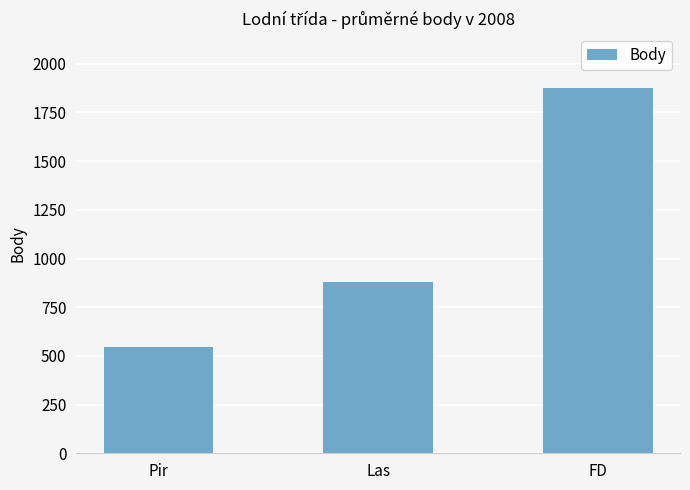

Does the chart contain stacked bars?

No